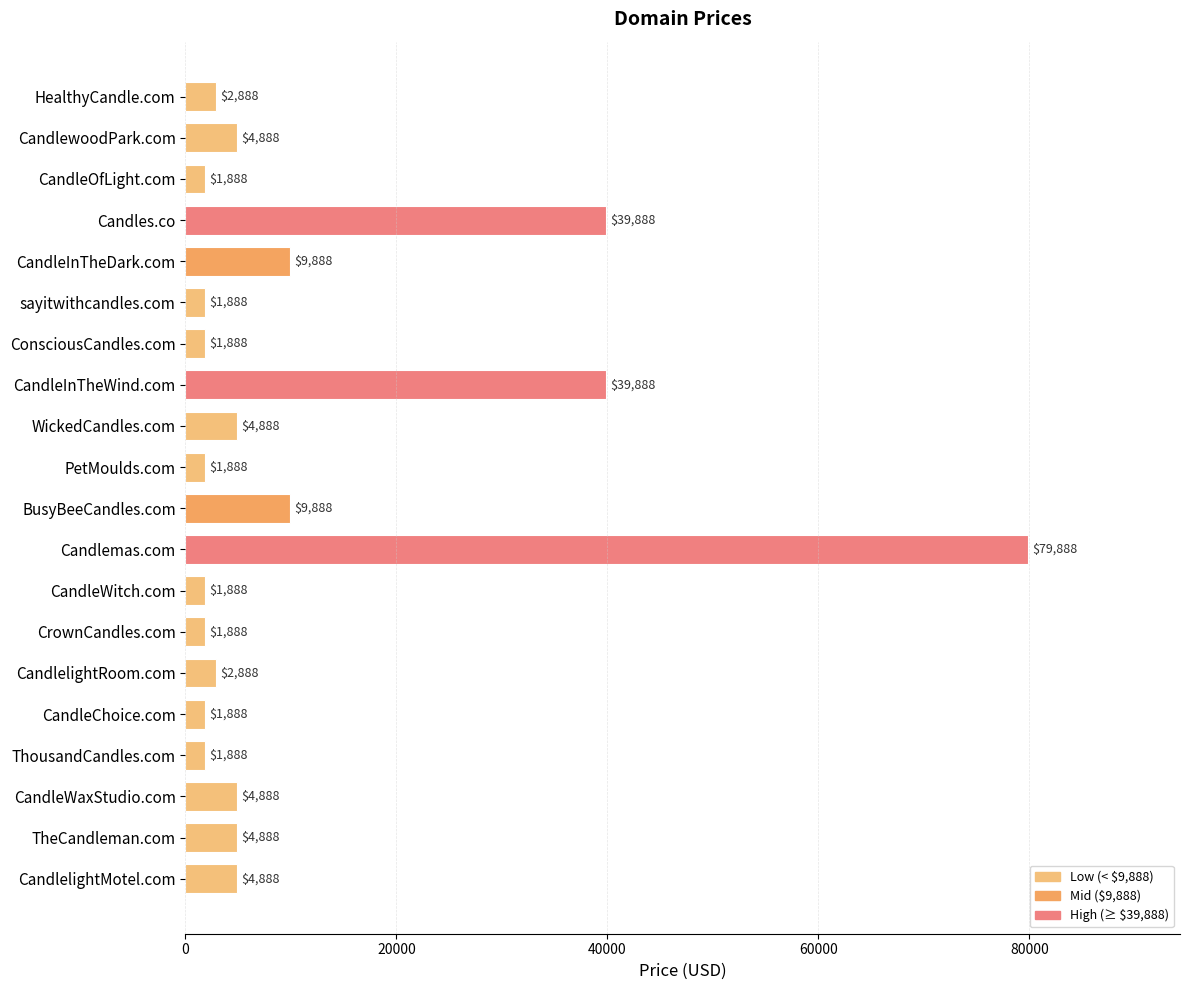

What is the difference between the maximum and minimum values?

78000